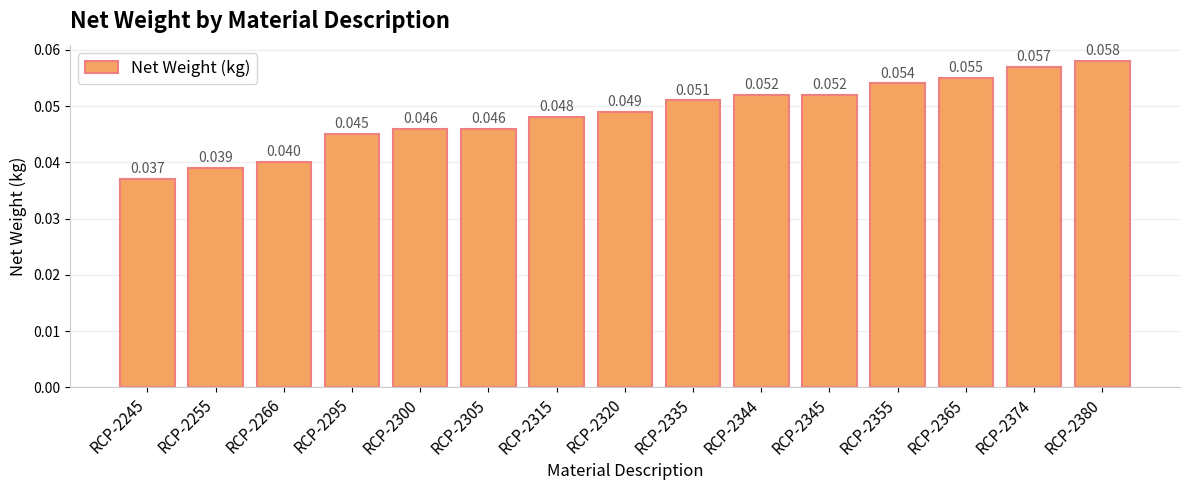

What is the greatest value displayed?

0.1